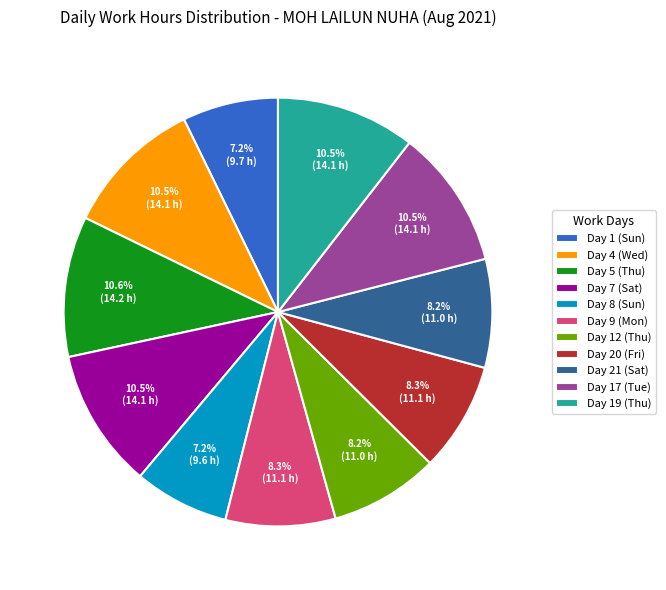

To the nearest percent, what is the difference between the largest and smallest slice percentages?

3%